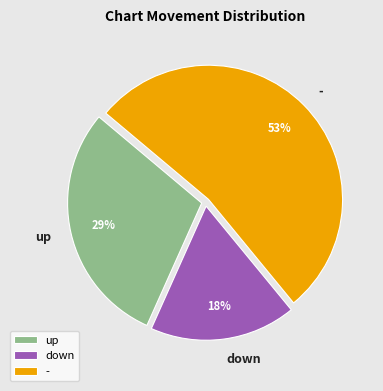

What percentage is the down slice, to the nearest percent?

18%